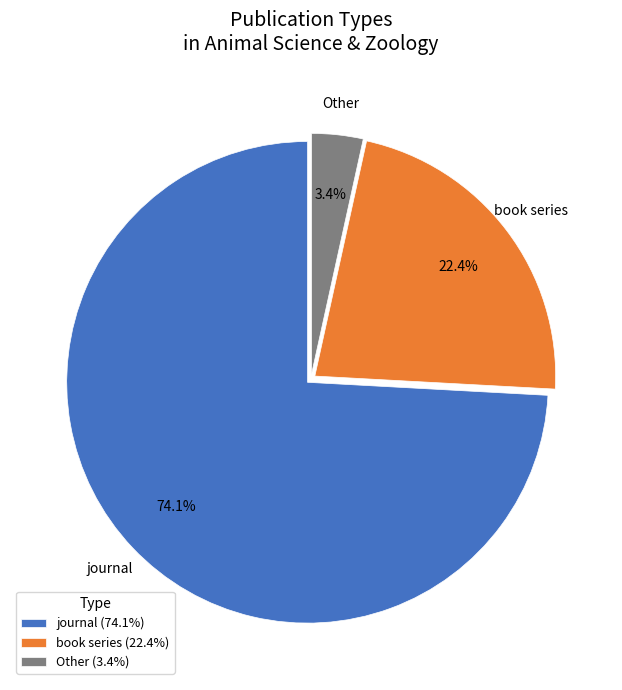

Which has a higher value, book series (22.4%) or journal (74.1%)?

journal (74.1%)